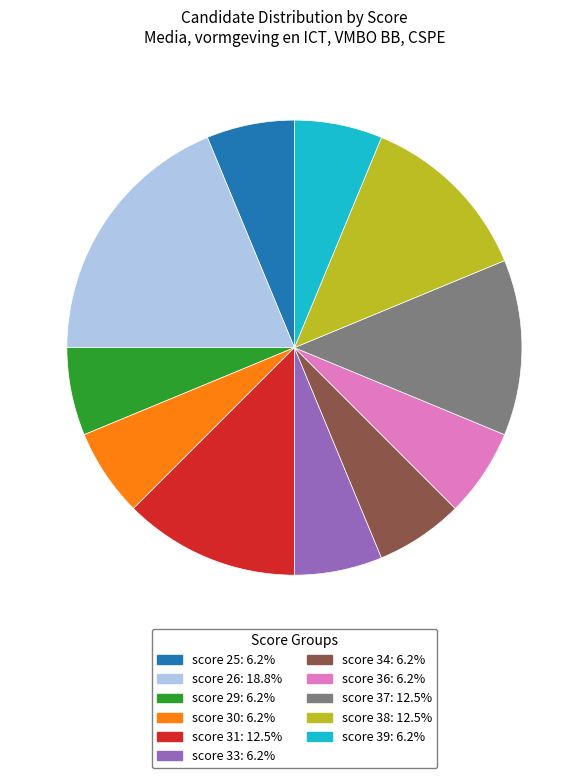

Does score 34 account for over 50% of the chart?

No